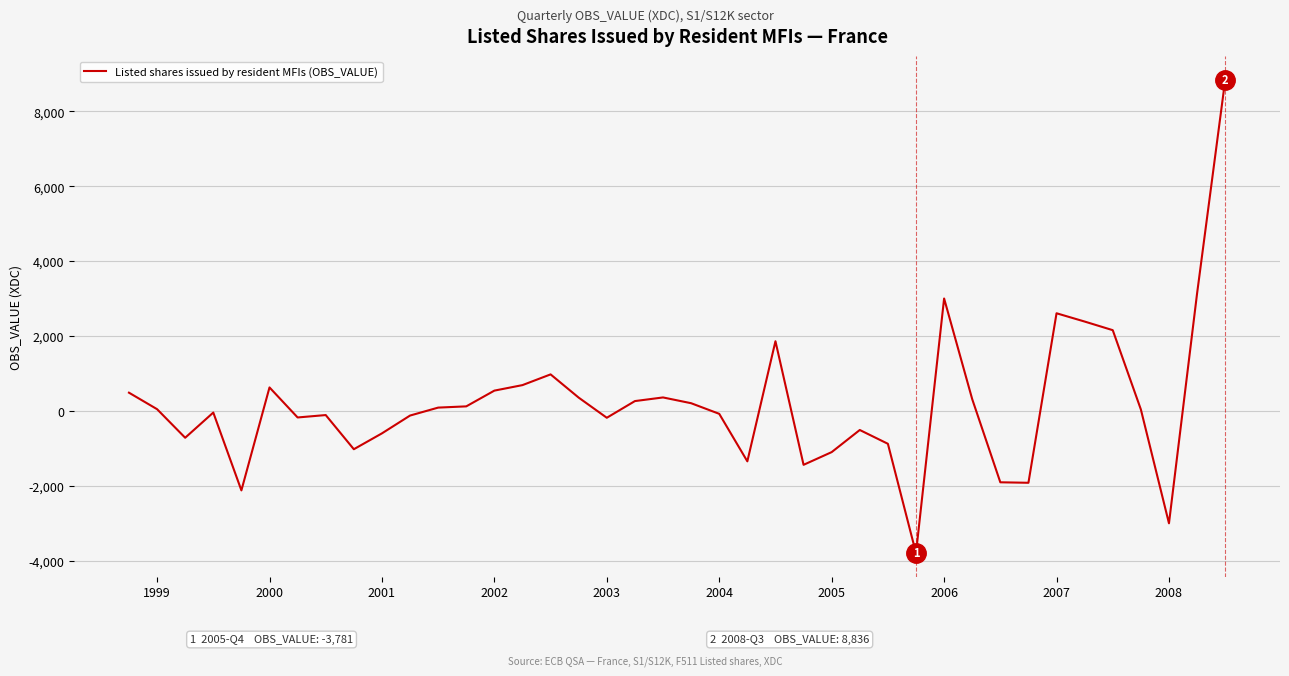

What is the greatest value displayed?

8836